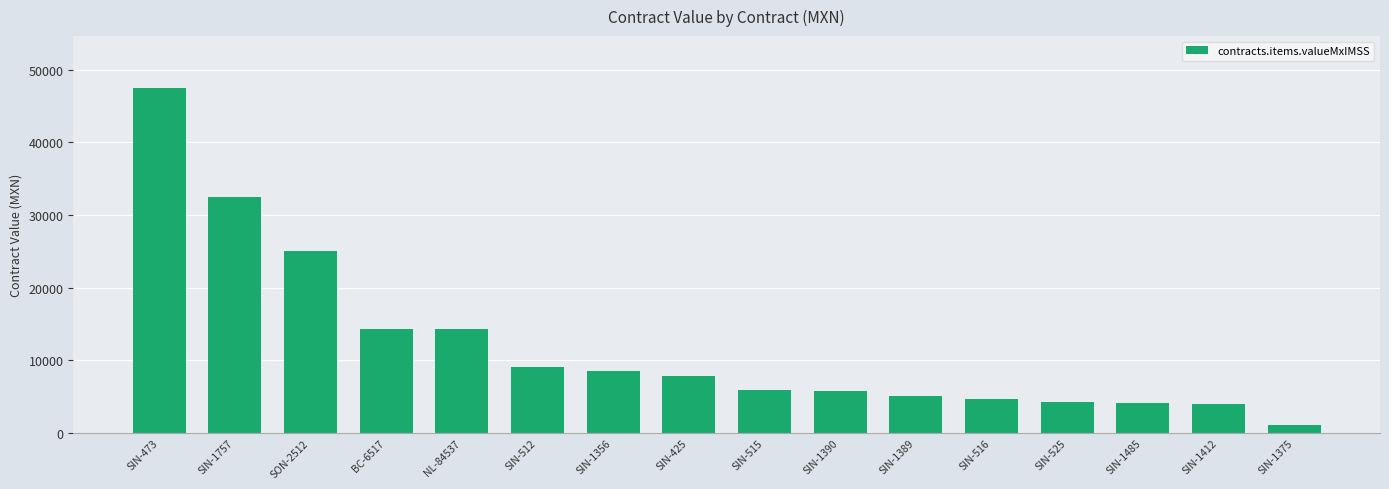

Between SIN-515 and NL-84537, which is larger?

NL-84537